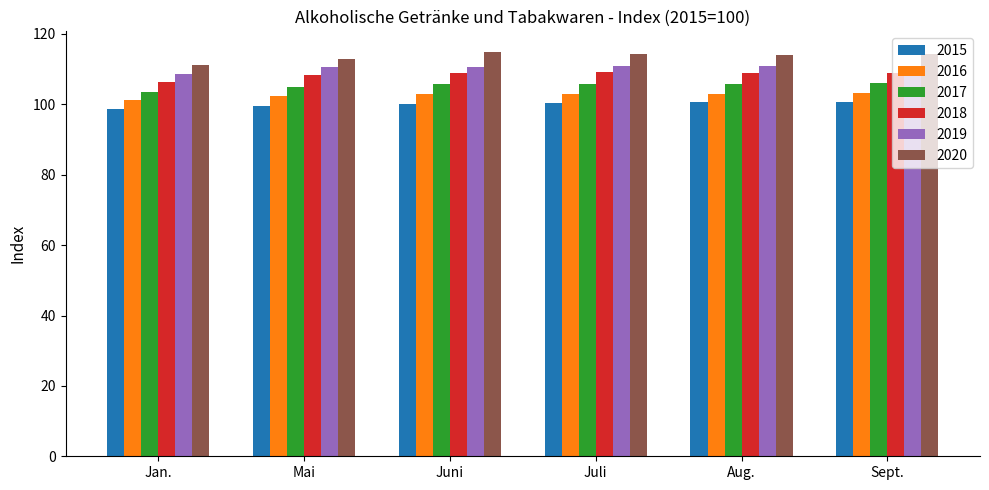

What is the sum of all 2019 values?

662.6